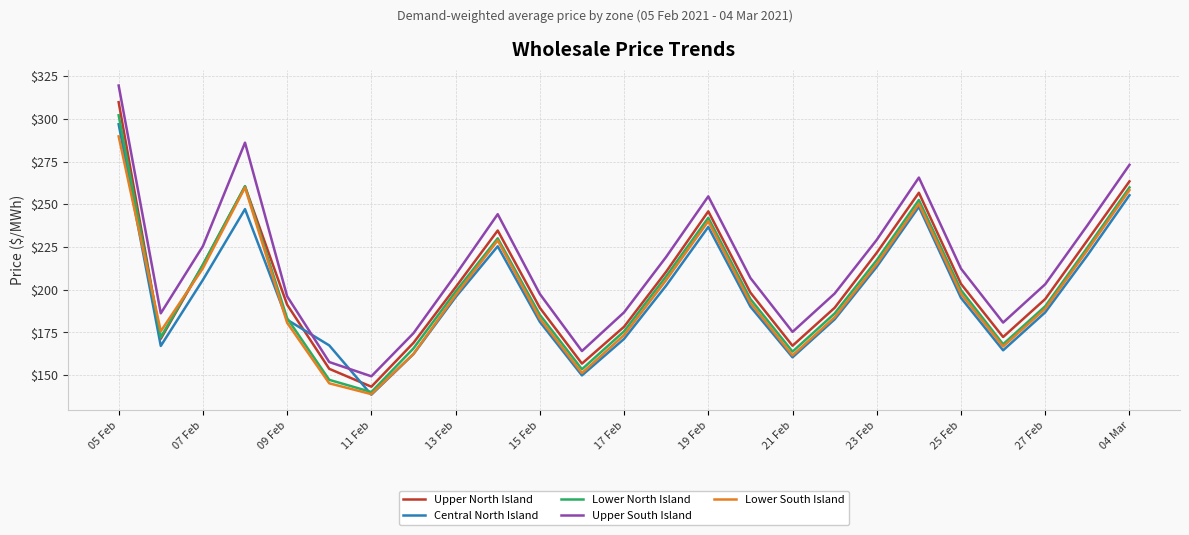

What is the greatest value displayed?

319.6